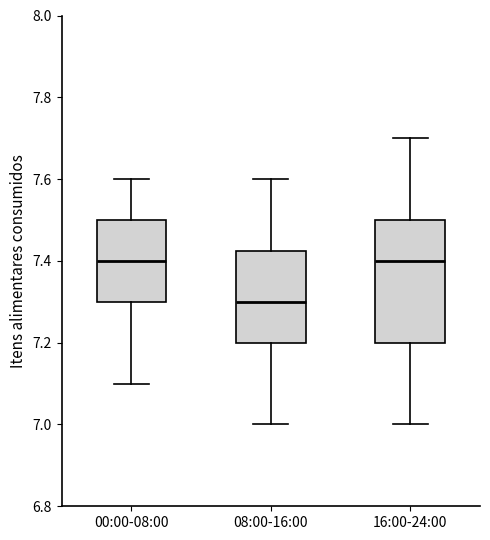

Where does the upper whisker of the box for 00:00-08:00 end on the y-axis? The values are not printed on the chart, so give them approximately, as read against the axis.

7.60